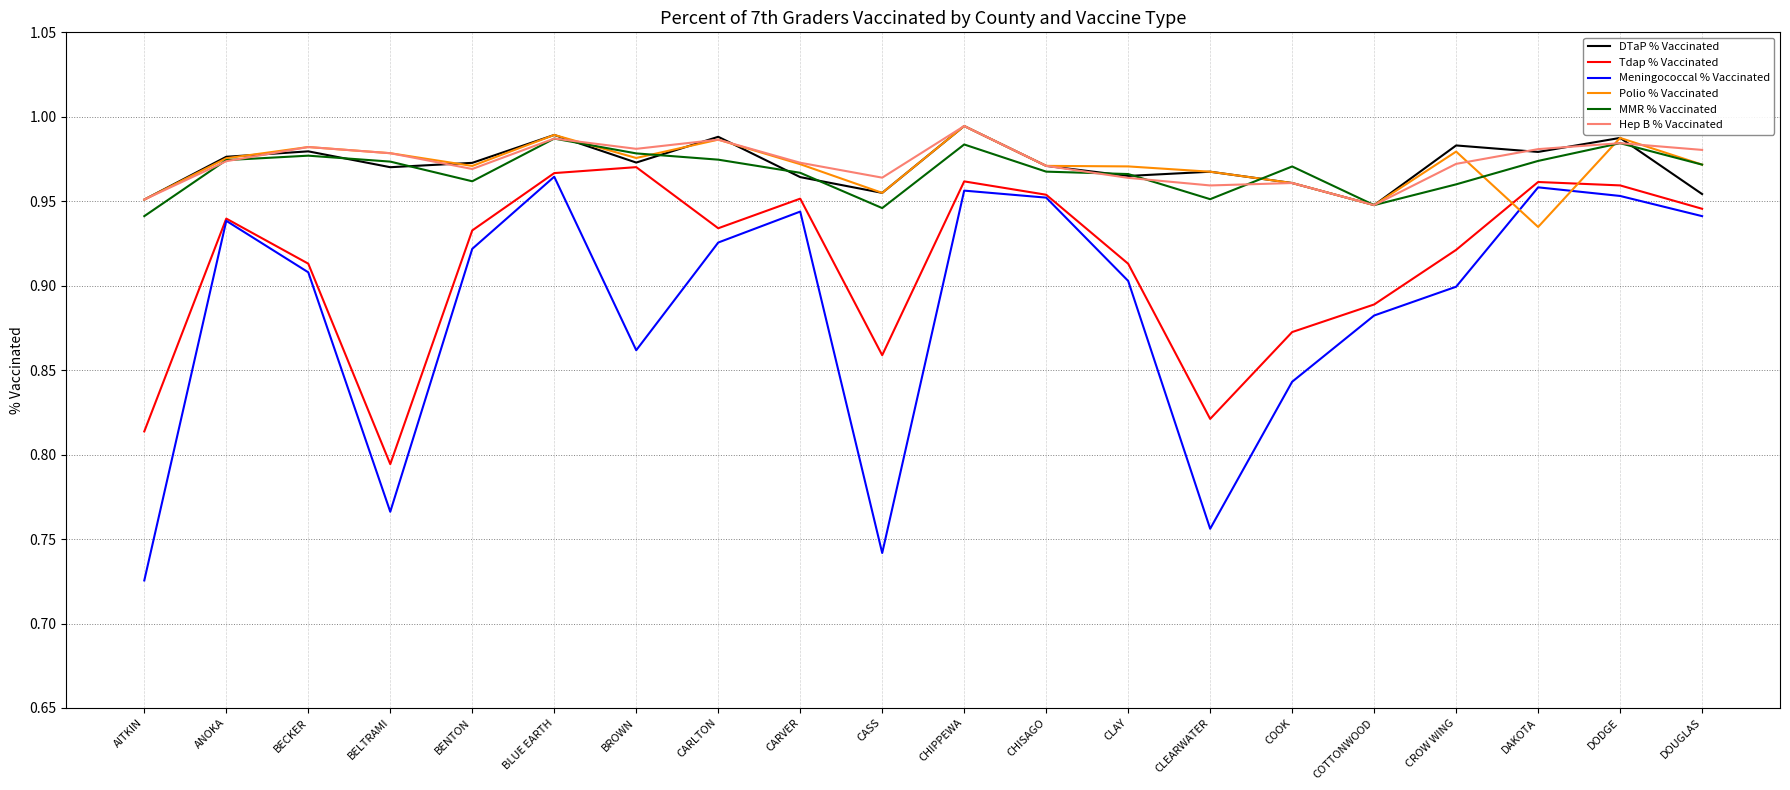

In Meningococcal % Vaccinated, how many points are lower than both neighbors (excluding endpoints)?

4